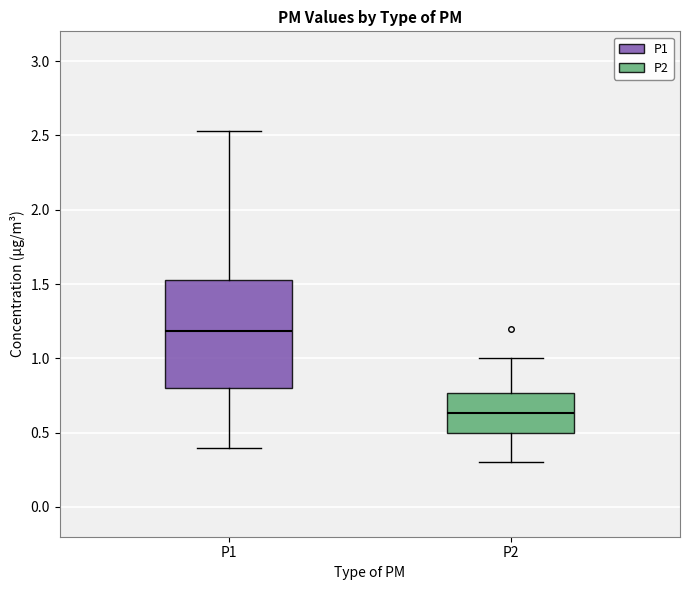

Reading left to right, transcribe this box plot: for each box, give where its median line is, the range the box spans, and where its two whiskers end, as read against the y-axis. The values are not printed on the chart, so give them approximately, as read against the axis.

P1: median 1.20, box 0.80 to 1.55, whiskers 0.40 to 2.55
P2: median 0.65, box 0.50 to 0.75, whiskers 0.30 to 1.00